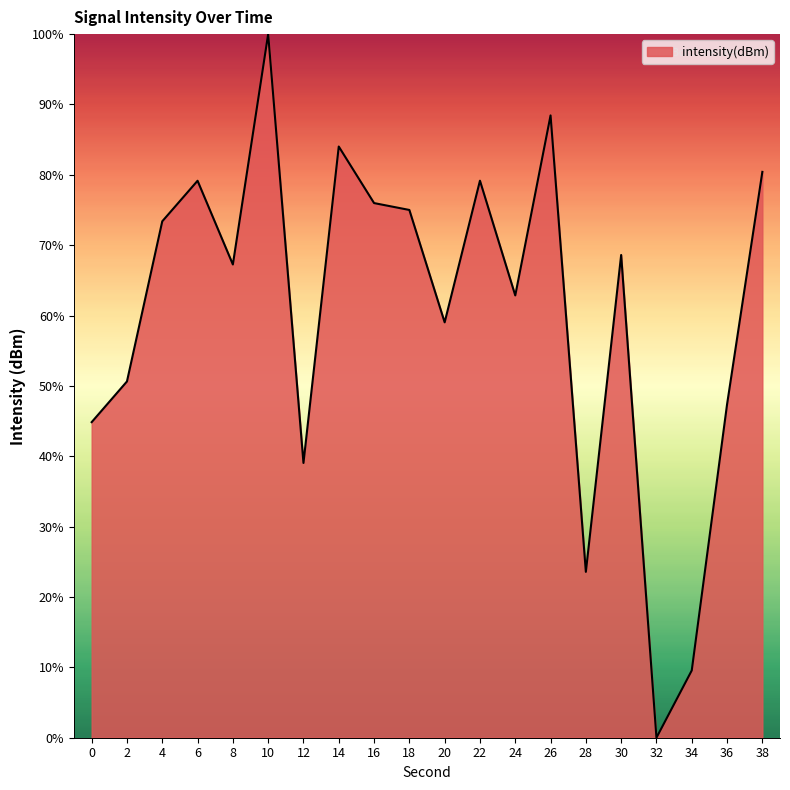

Read the value at 4.

73.4